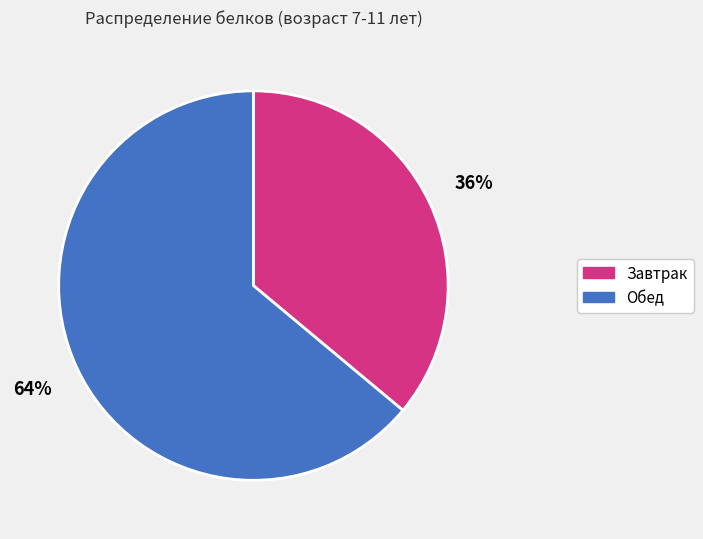

True or false: Завтрак accounts for 36% of the total.

True